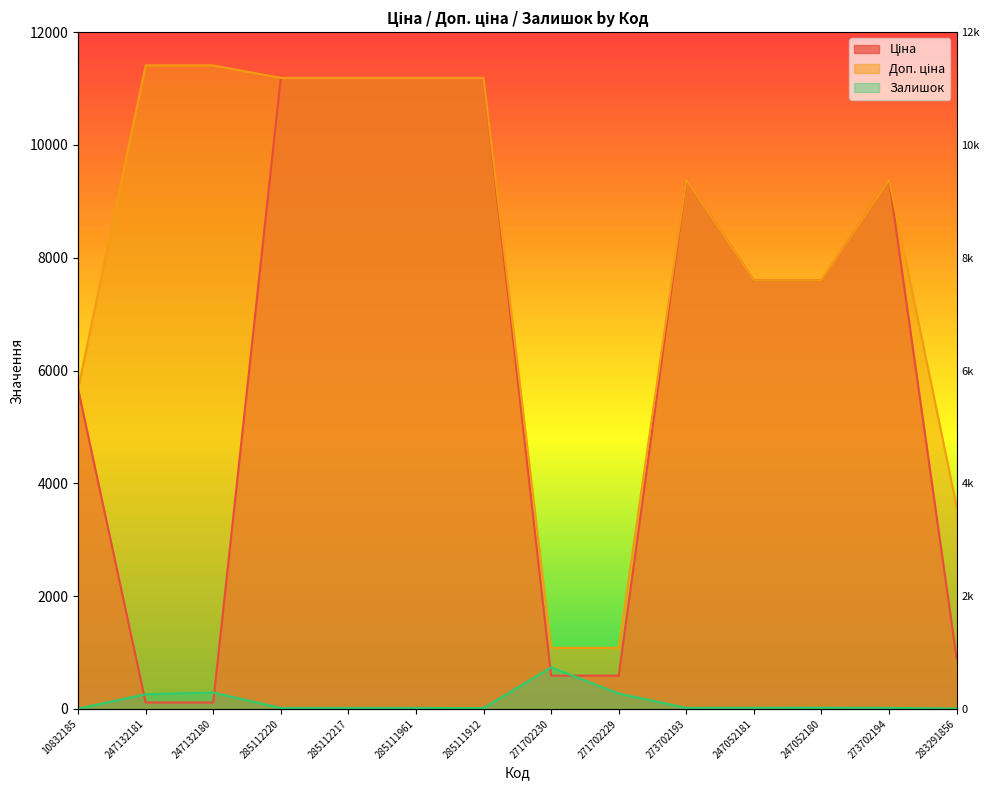

True or false: Доп. ціна and Залишок intersect in this chart.

False